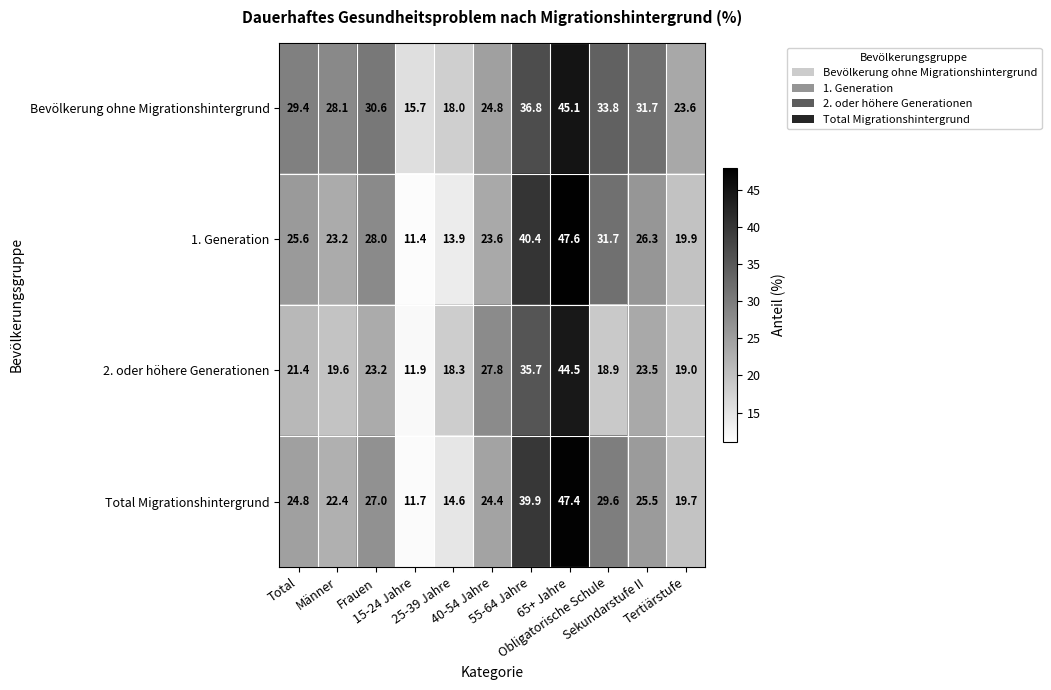

What is the spread (max minus min) of values at Frauen?

7.4